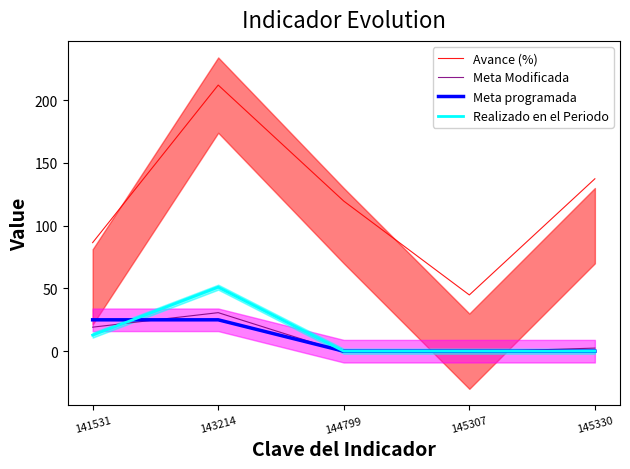

Reading left to right, what are all the values shown in this chart?

Avance (%): 86.5	212.0	119.6	44.8	137.4
Meta Modificada: 19.1	30.7	-0.9	-0.6	2.5
Meta programada: 25.0	25.0	0.0	0.0	0.0
Realizado en el Periodo: 12.8	51.0	0.0	0.0	0.0